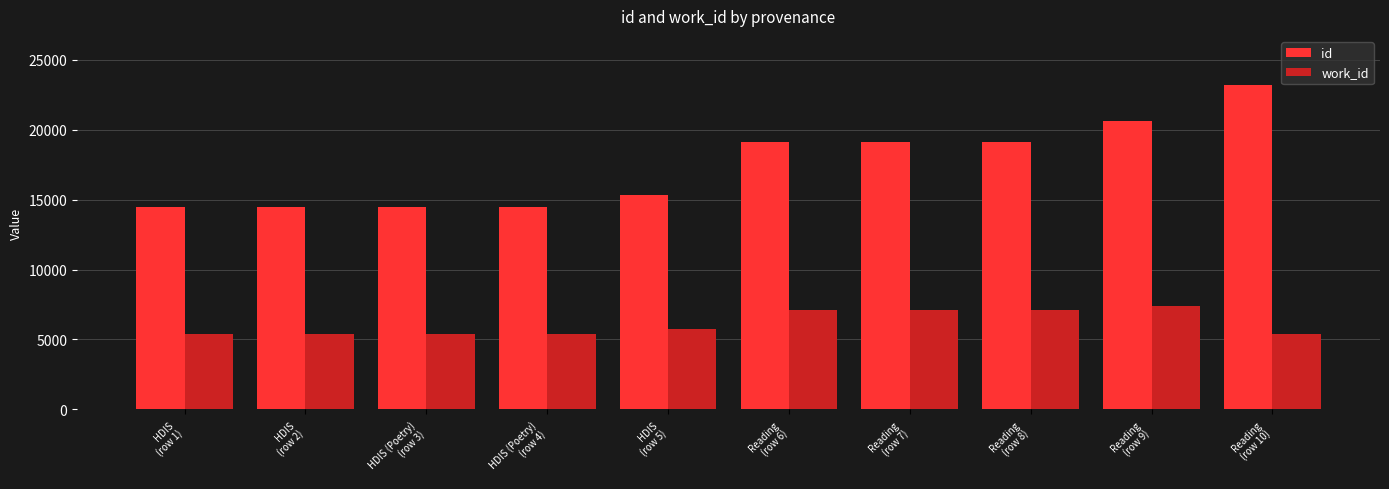

List the series in order of their overall mean, highest first.

id, work_id